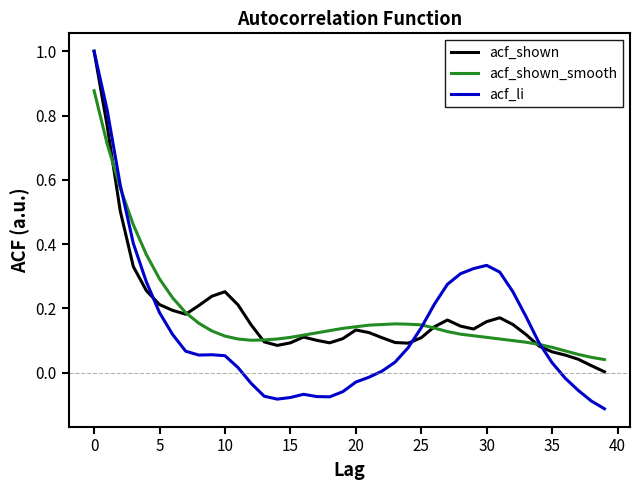

What is the greatest value displayed?

1.0